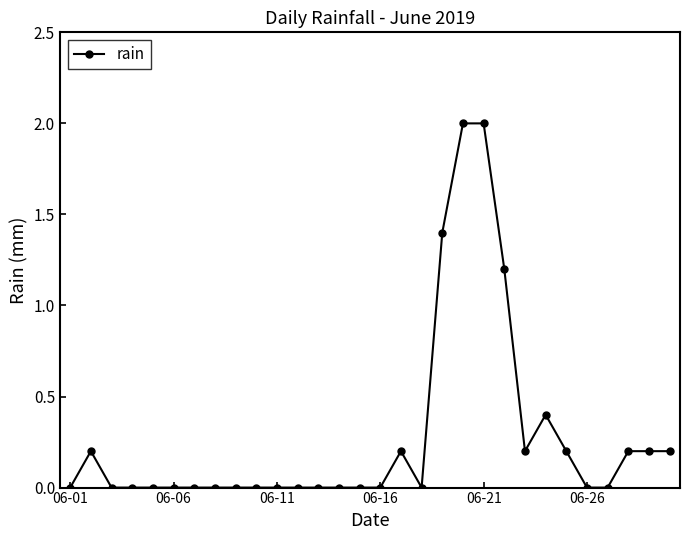

What is the value of the 28th point from the left?

0.2